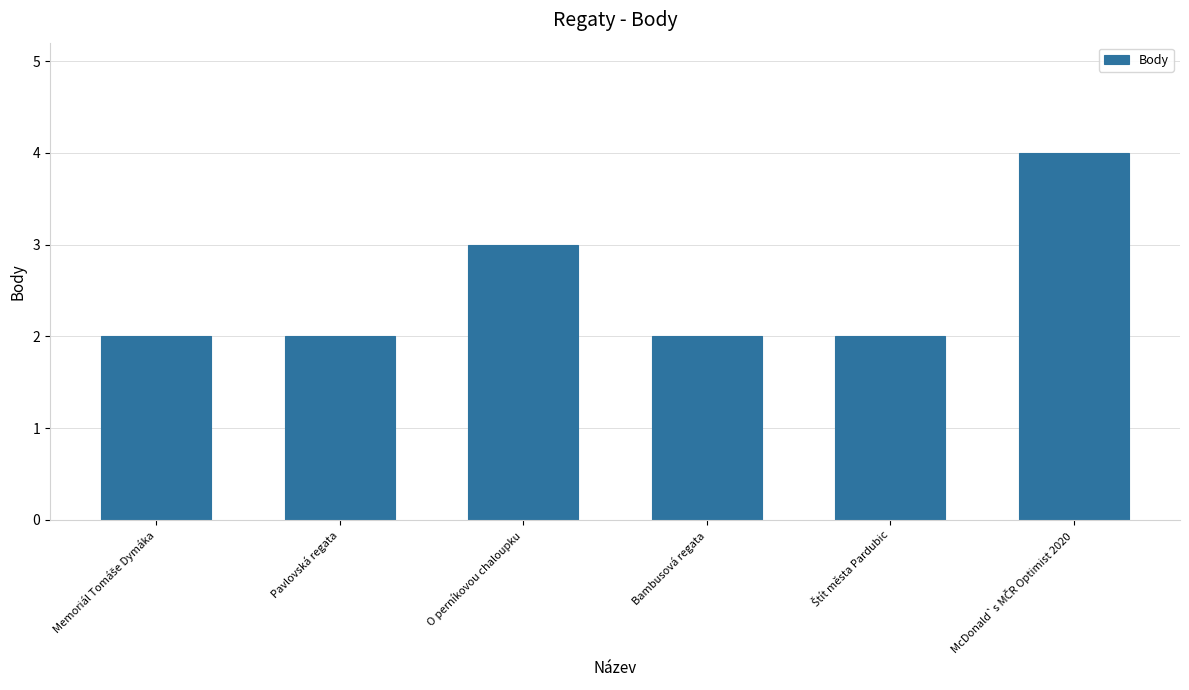

What is the value of the 6th bar from the left?

4